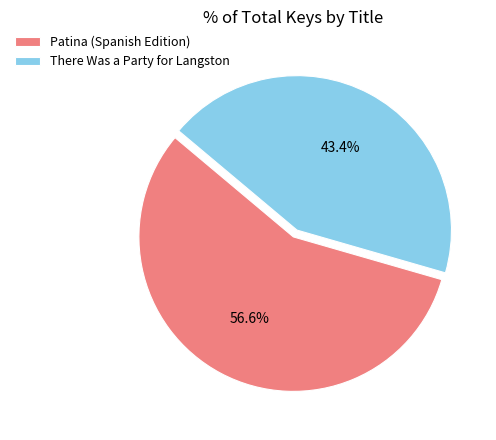

Which slice is the largest?

Patina (Spanish Edition)